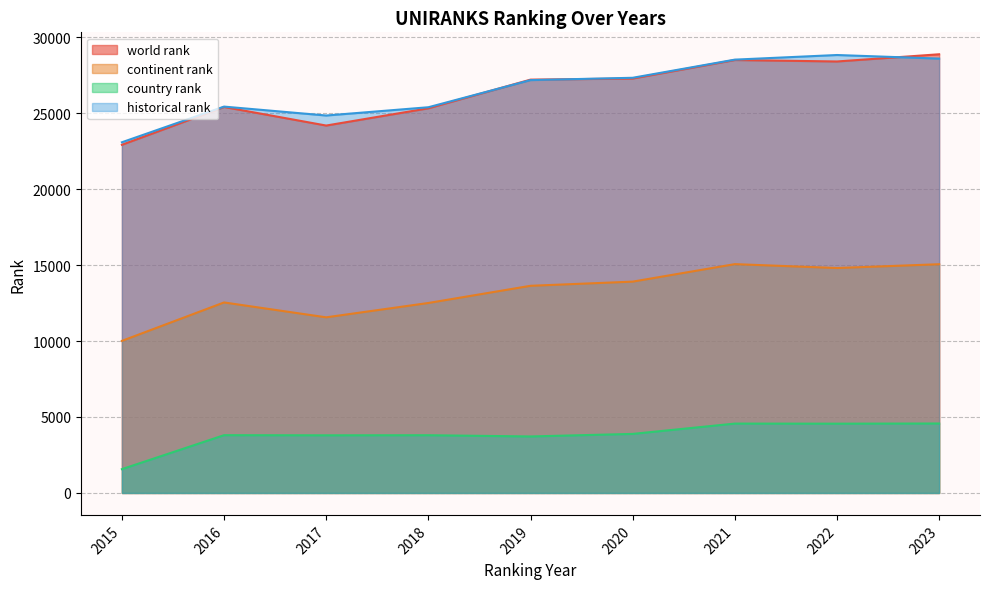

What is the difference between the maximum and minimum values in the world rank series?

5957.0